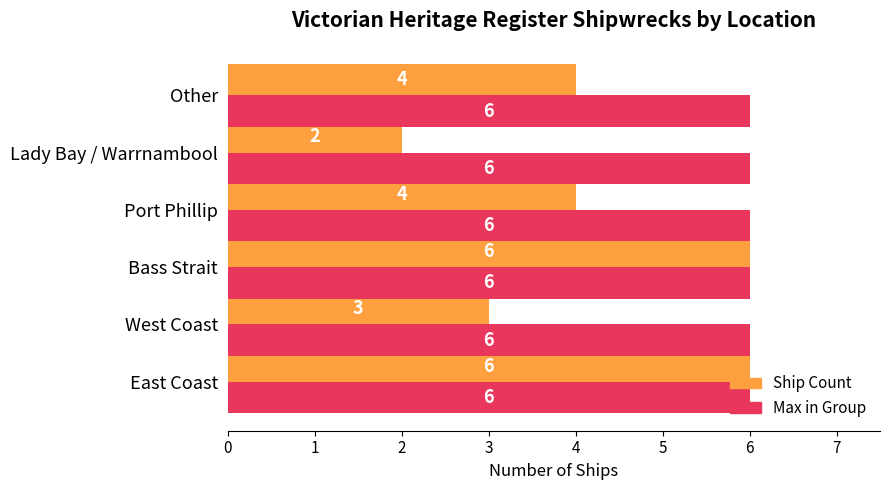

The Ship Count series shows 6 at Bass Strait. True or false?

True